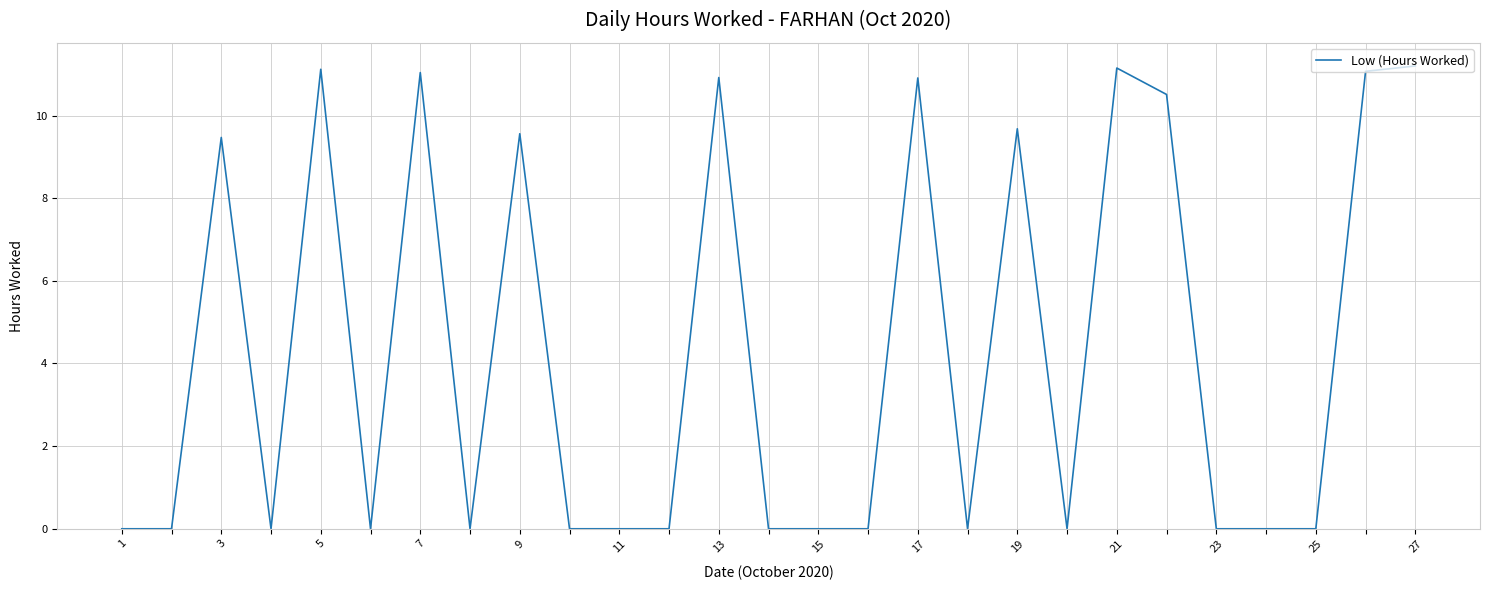

What is the maximum value shown in the chart?

11.2